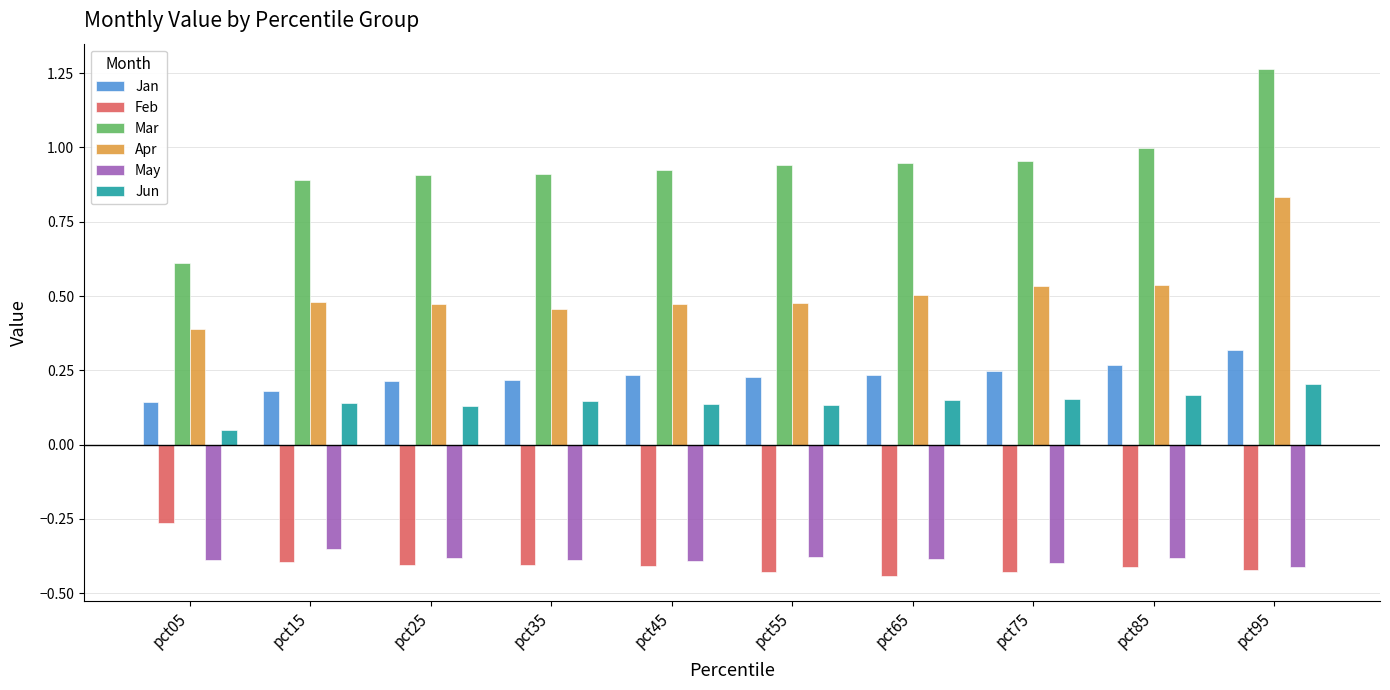

The value of Apr at pct45 is 0.7. True or false?

False